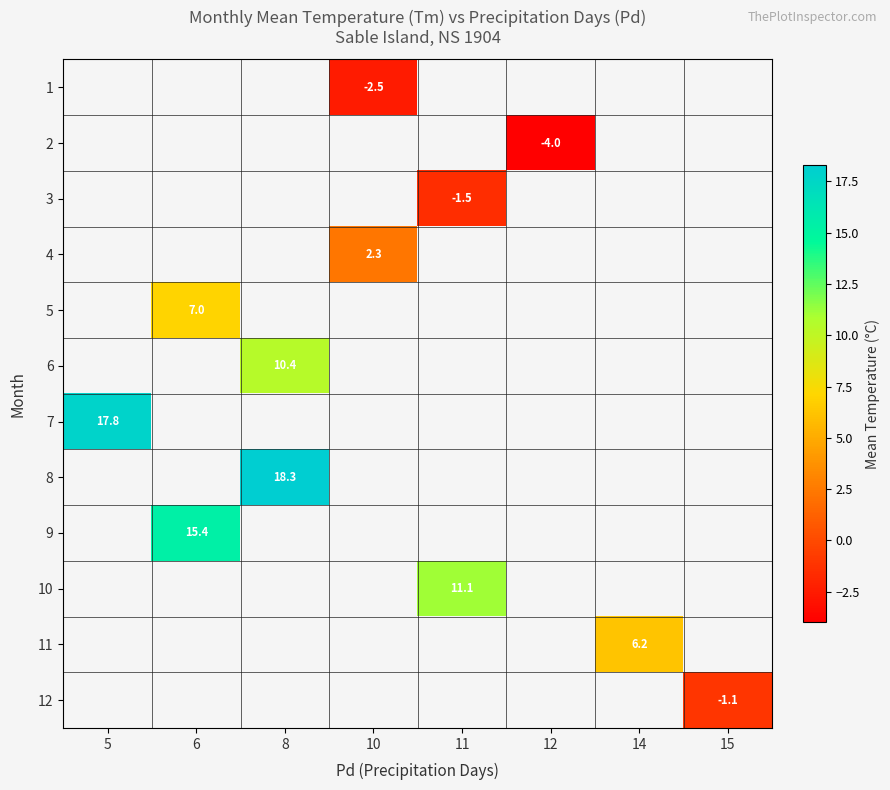

Which category has the highest value across all series?

8